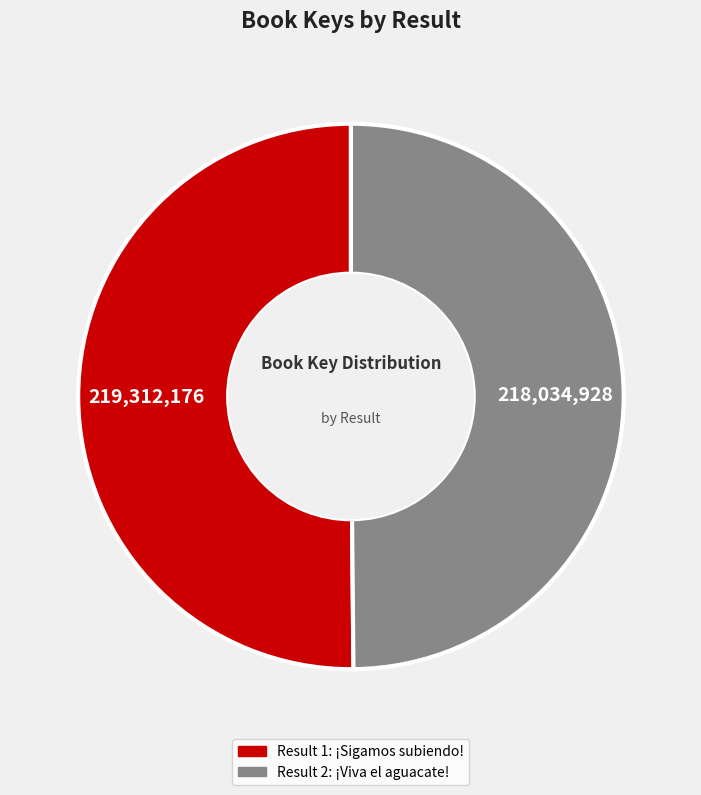

How many segments does this pie chart have?

2